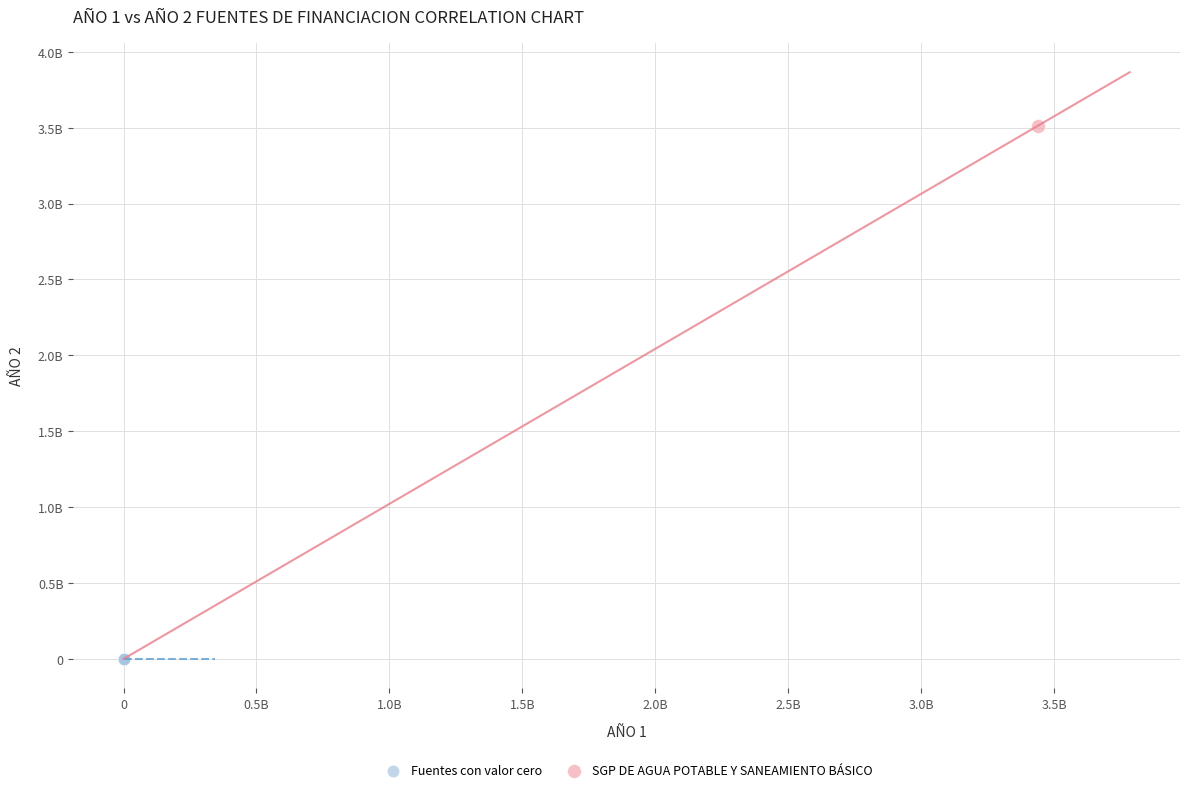

Which series reaches the maximum Y coordinate?

SGP DE AGUA POTABLE Y SANEAMIENTO BÁSICO